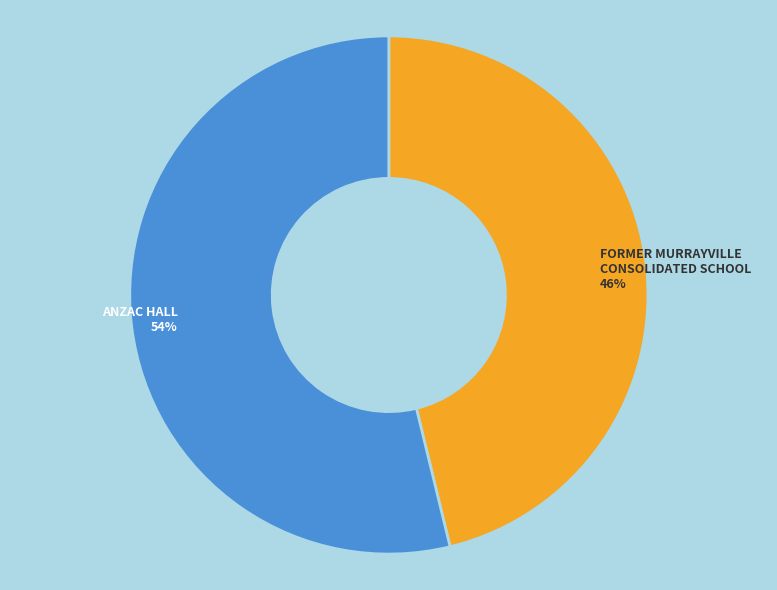

Is it true that ANZAC HALL is 44% of the pie?

False